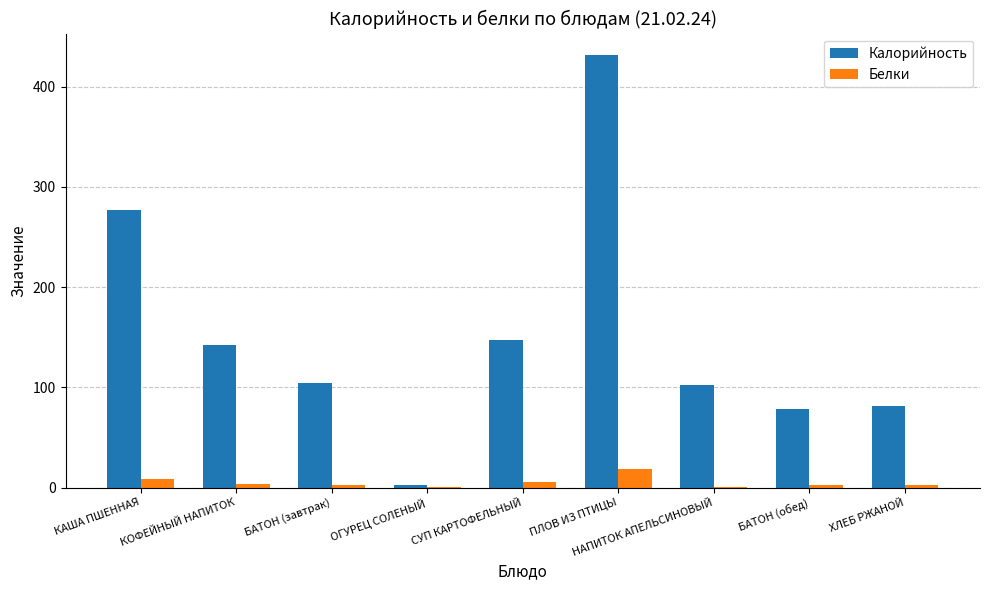

Which series changed the most between СУП КАРТОФЕЛЬНЫЙ and ПЛОВ ИЗ ПТИЦЫ?

Калорийность